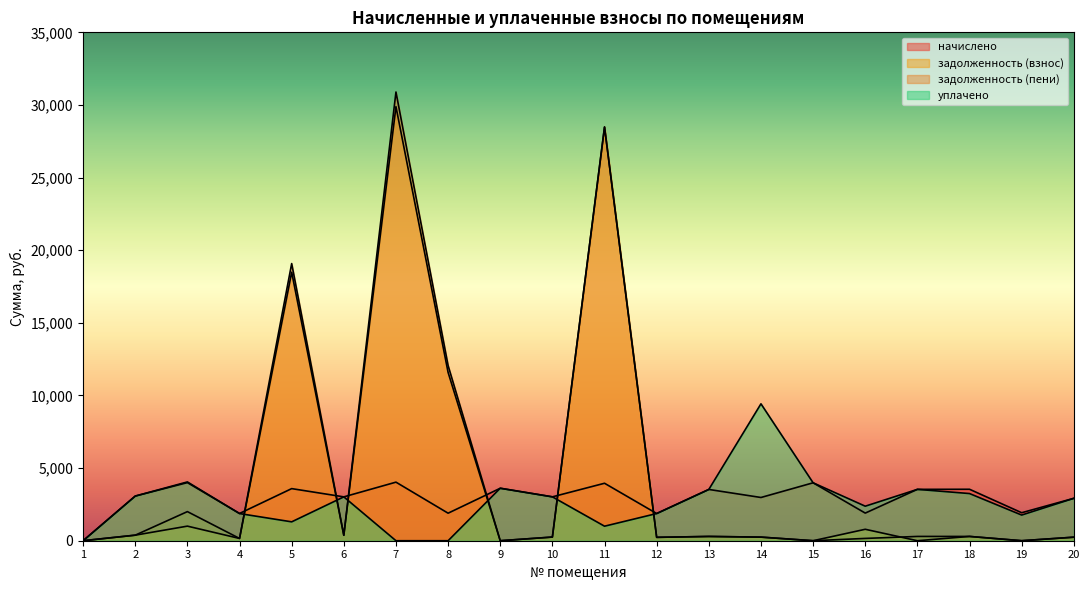

How many data points does each series have?

20